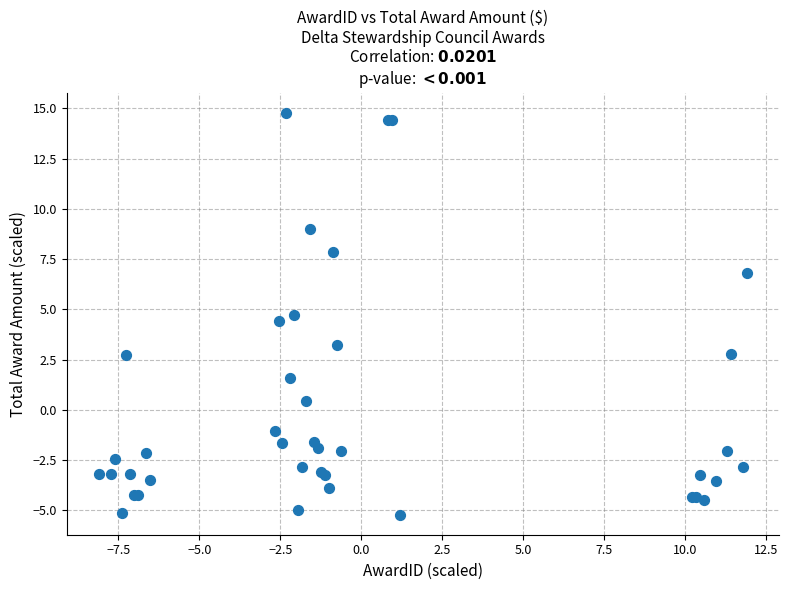

What Y value in the scatter plot is closest to 4?

4.5